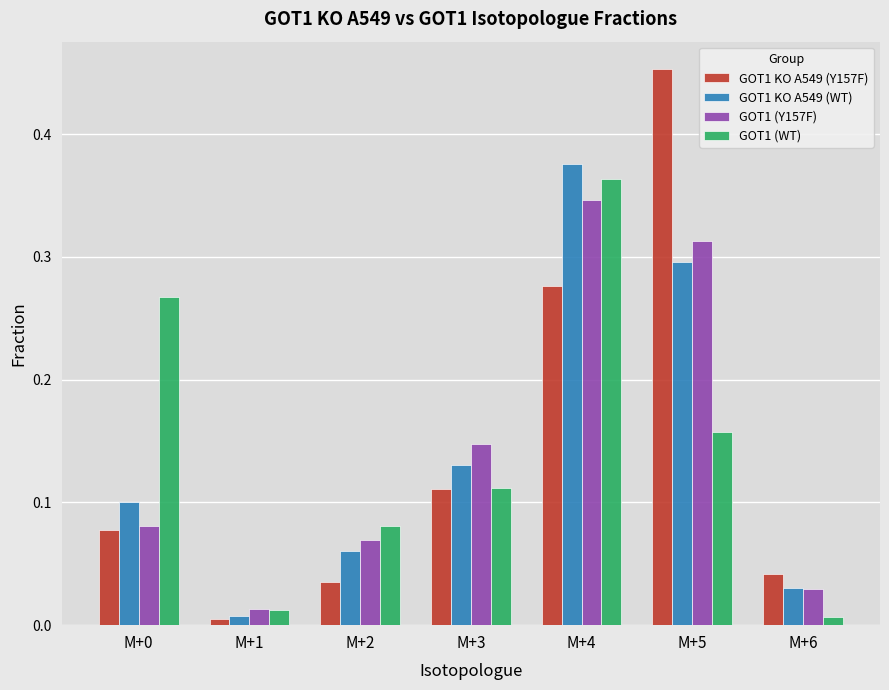

Where is GOT1 KO A549 (Y157F) nearest to the value 0?

M+1